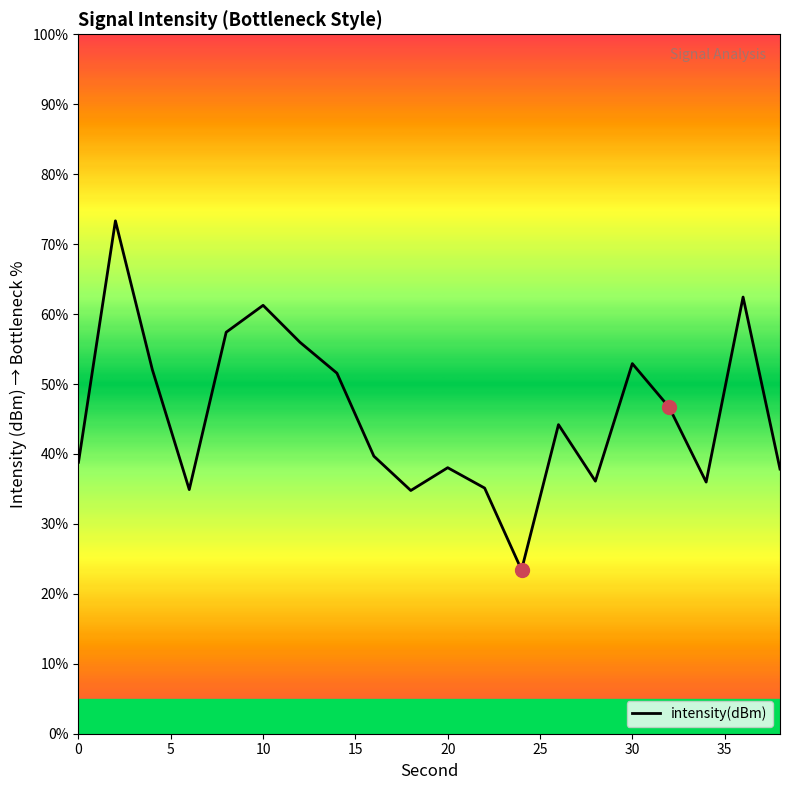

What is the minimum value shown in the chart?

23.4